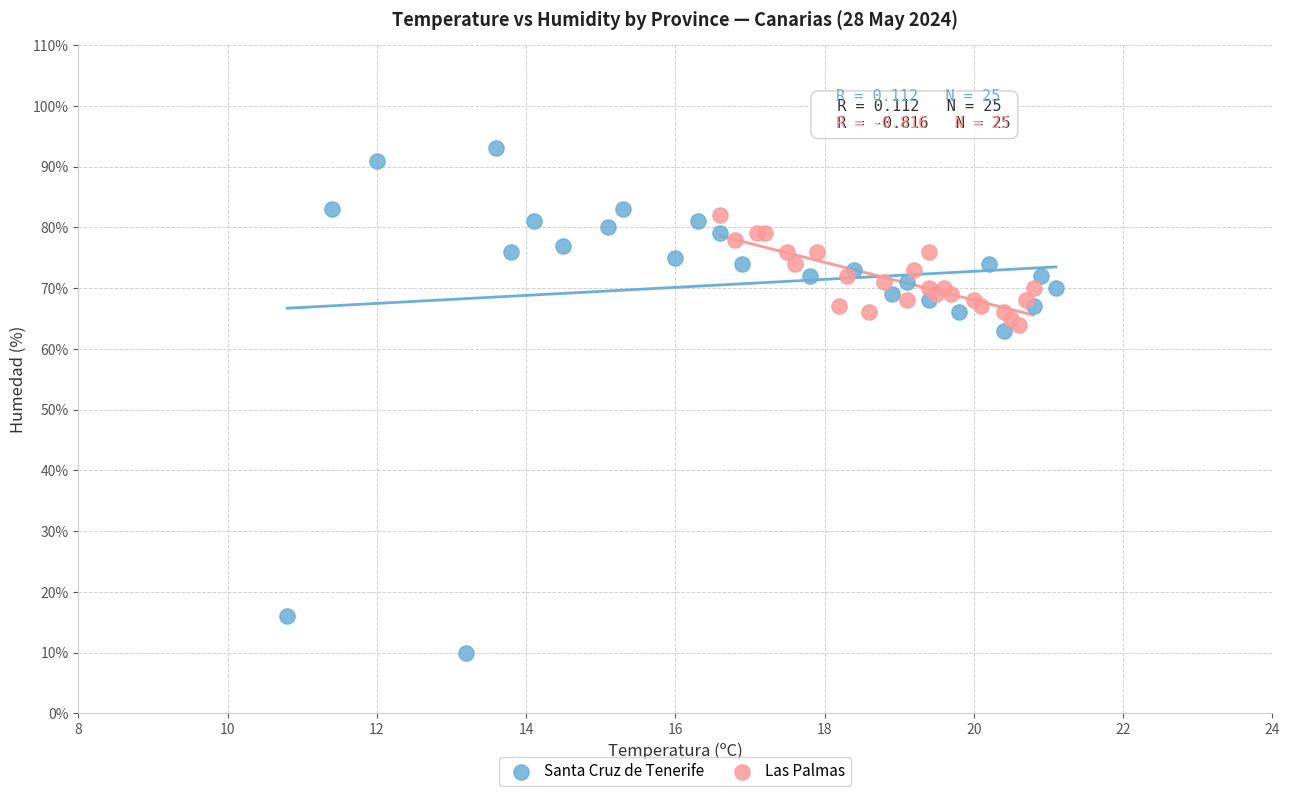

Which series contains the highest Y value?

Santa Cruz de Tenerife